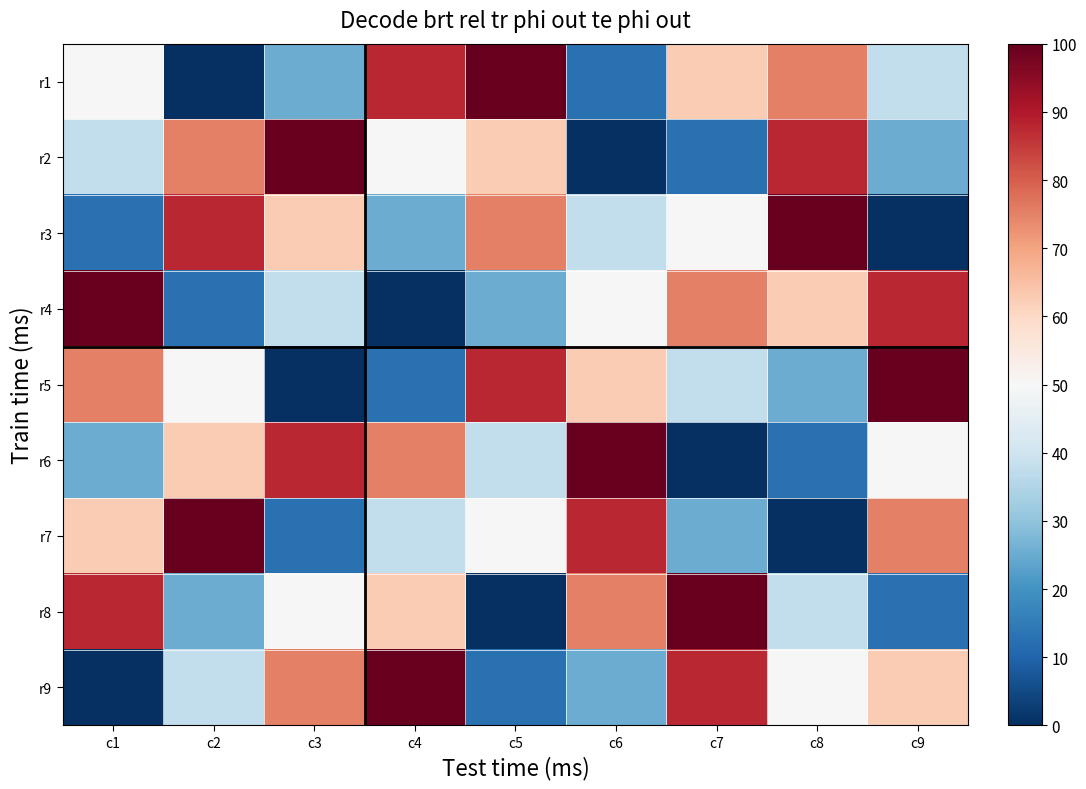

Which has a higher value, c1 or c5?

c5